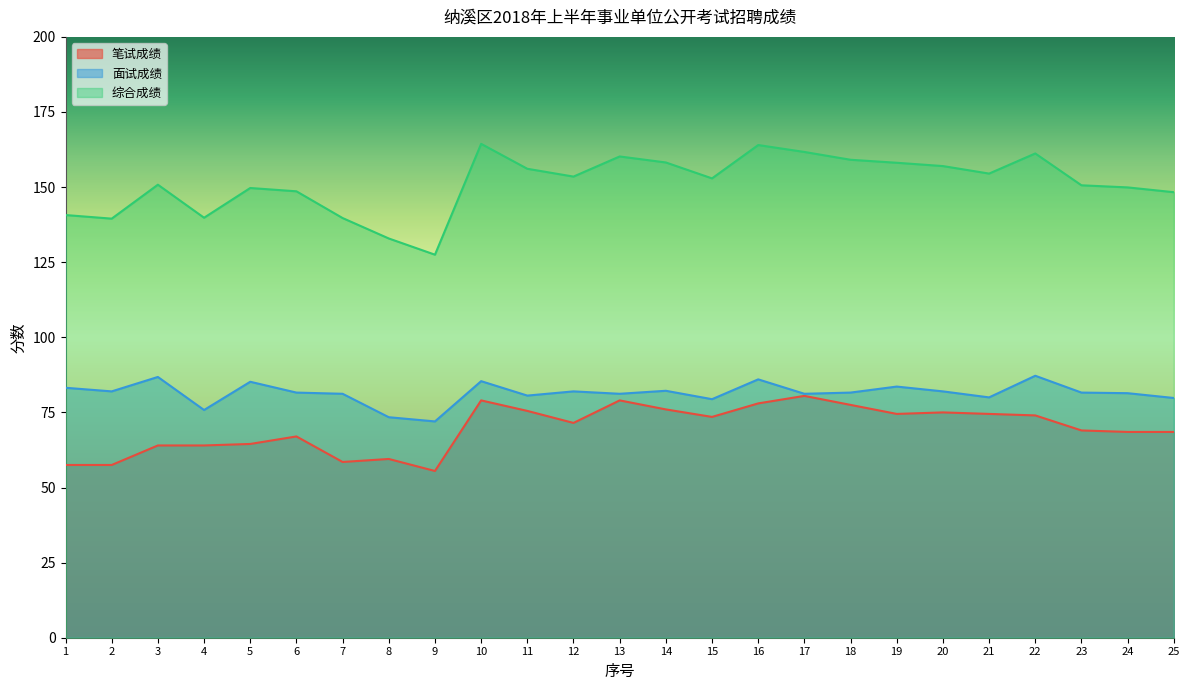

Is it true that 综合成绩 equals 158.1 at 19?

True